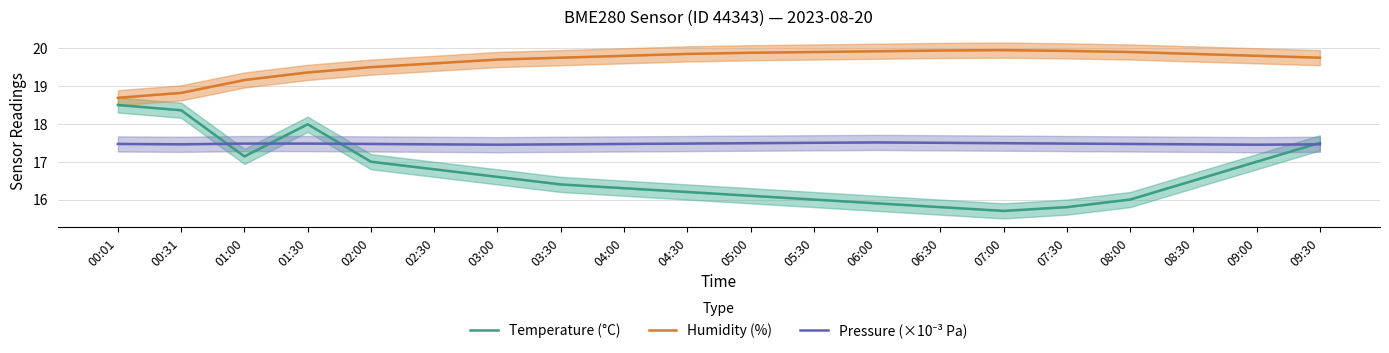

How many intersections are there between Temperature (°C) and Pressure (×10⁻³ Pa)?

4